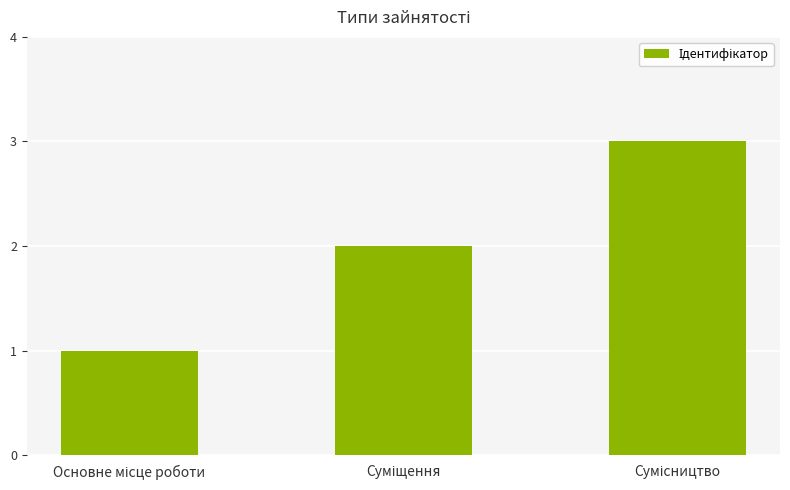

What is the greatest value displayed?

3